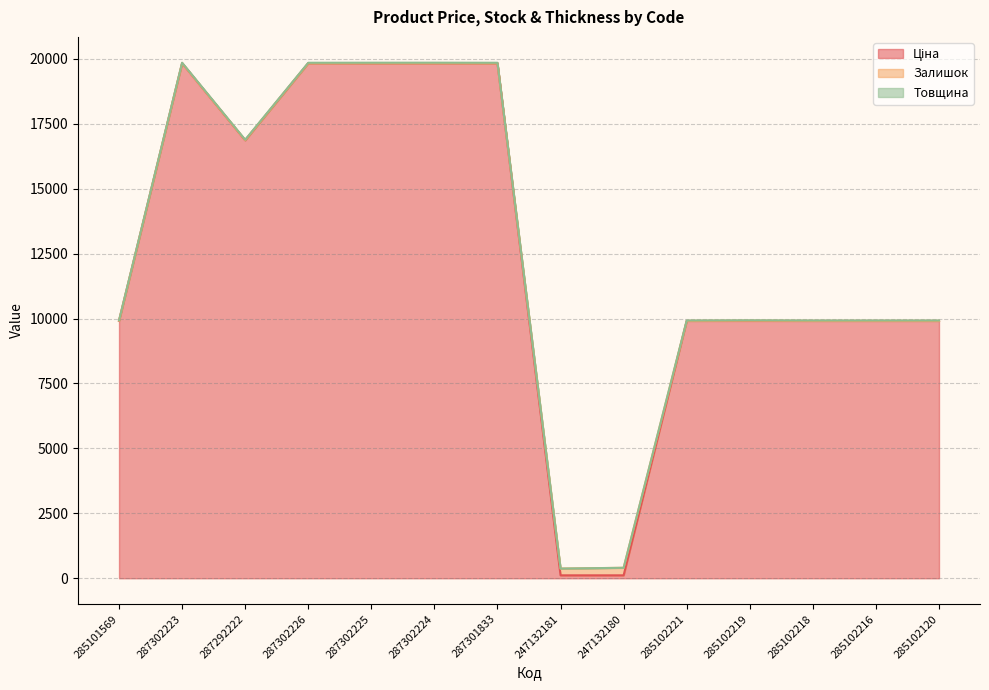

Is the value of Ціна at 285101569 greater than the value of Товщина at 247132180?

Yes